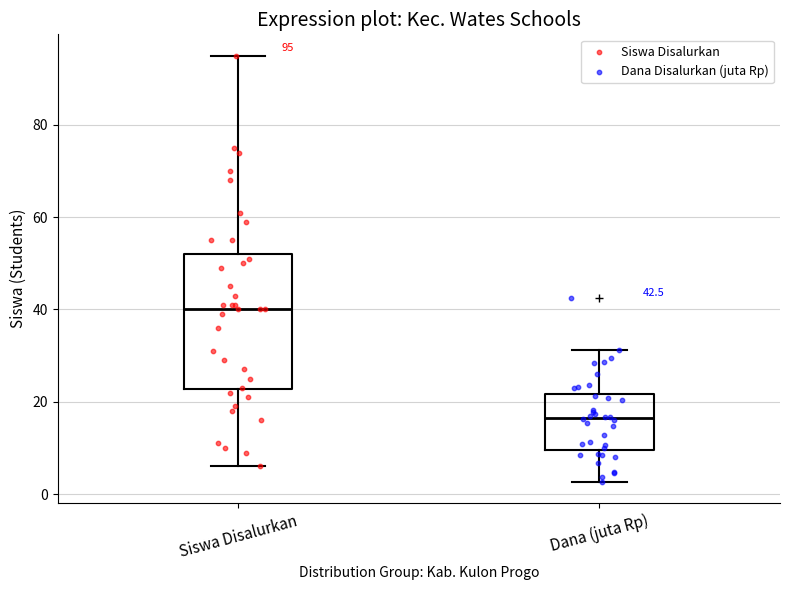

Which box has the highest median line?

Siswa Disalurkan